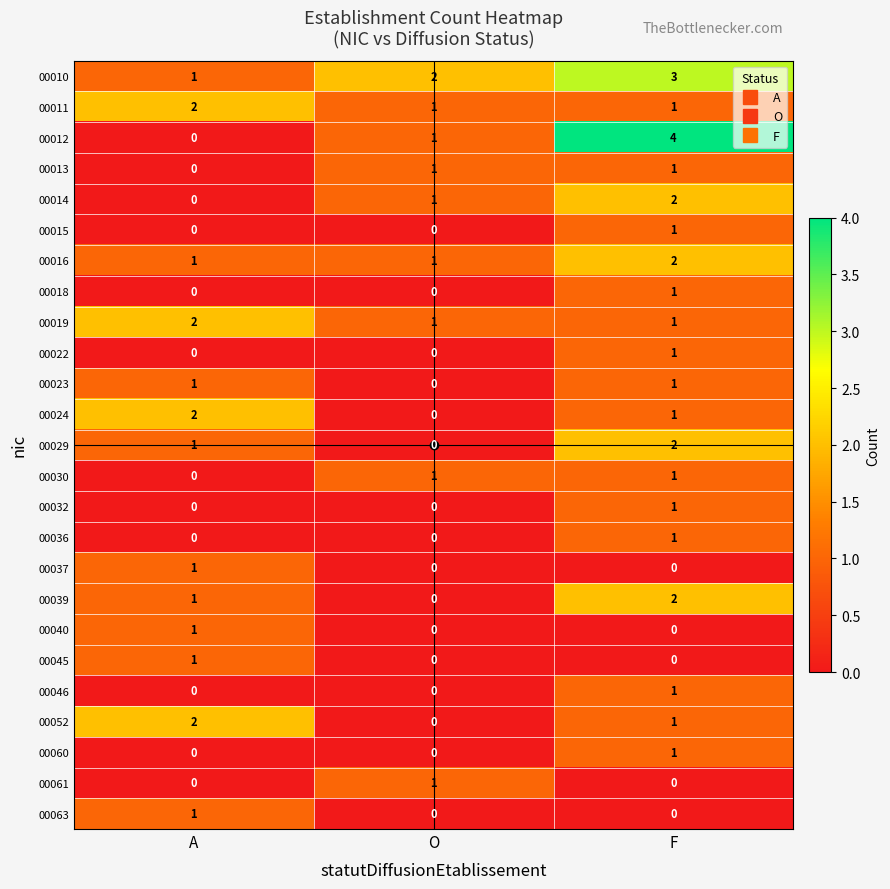

What is the sum of all 00010 values?

6